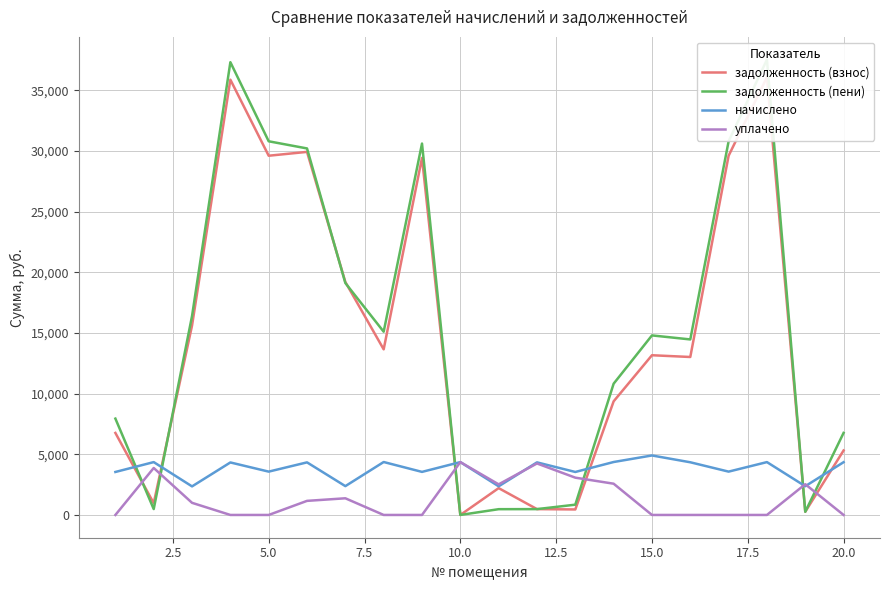

How many series are shown in this chart?

4